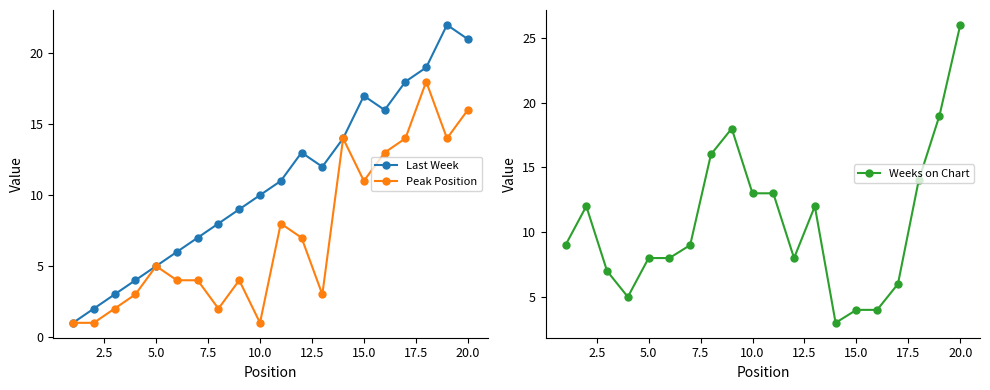

True or false: Last Week has more than 1 points higher than both neighbors.

True